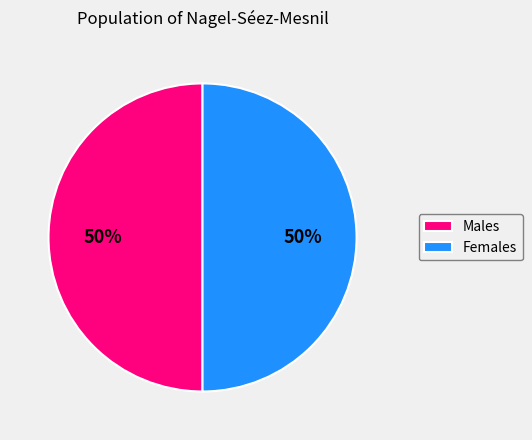

To the nearest percent, what portion does Males represent?

50%